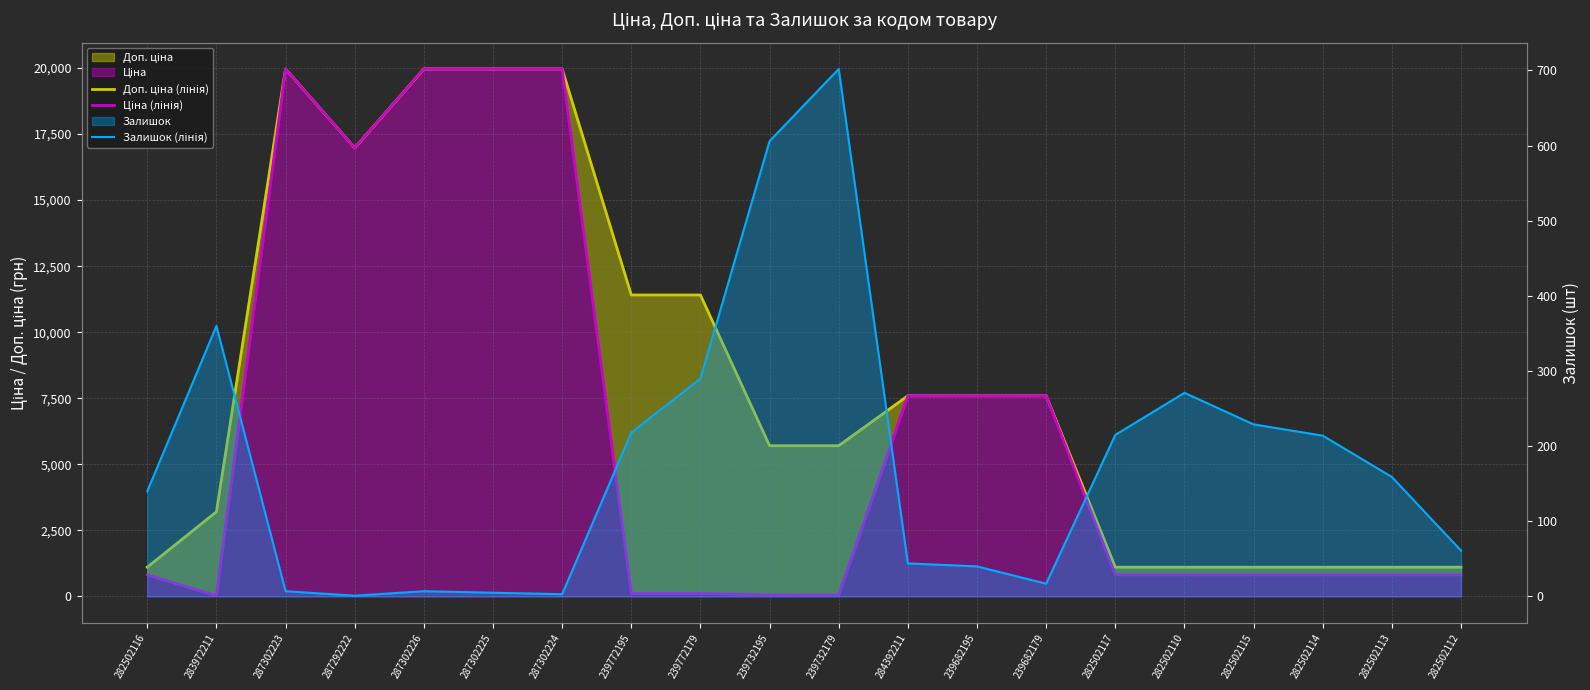

Does the chart display data point markers on the line(s)?

No